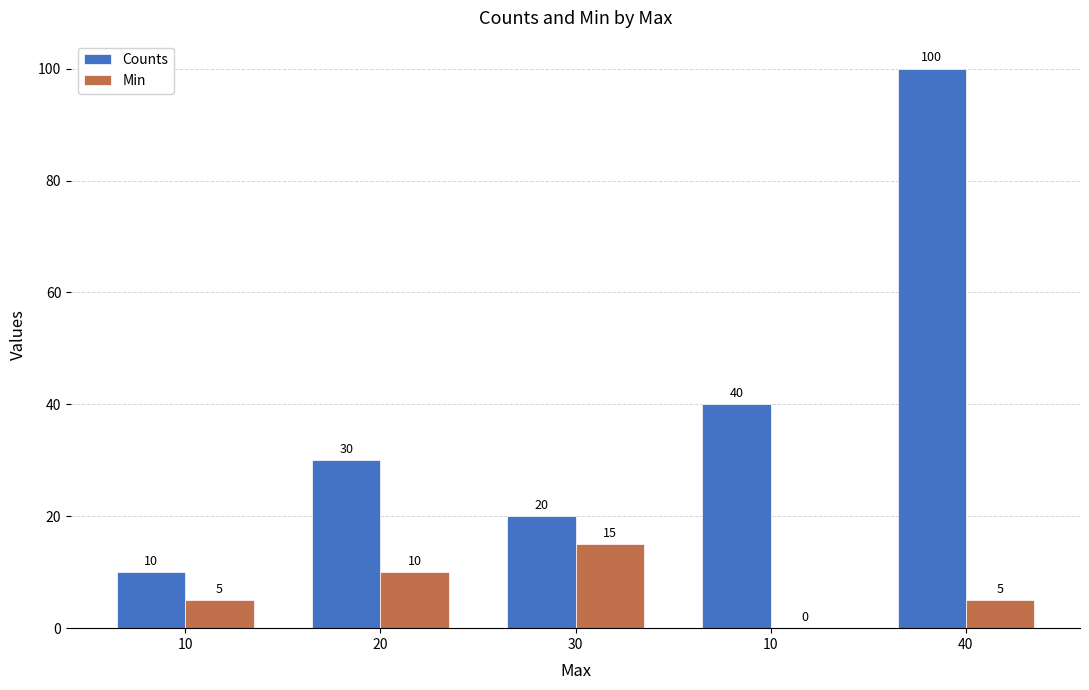

Count the number of categories in the chart.

5